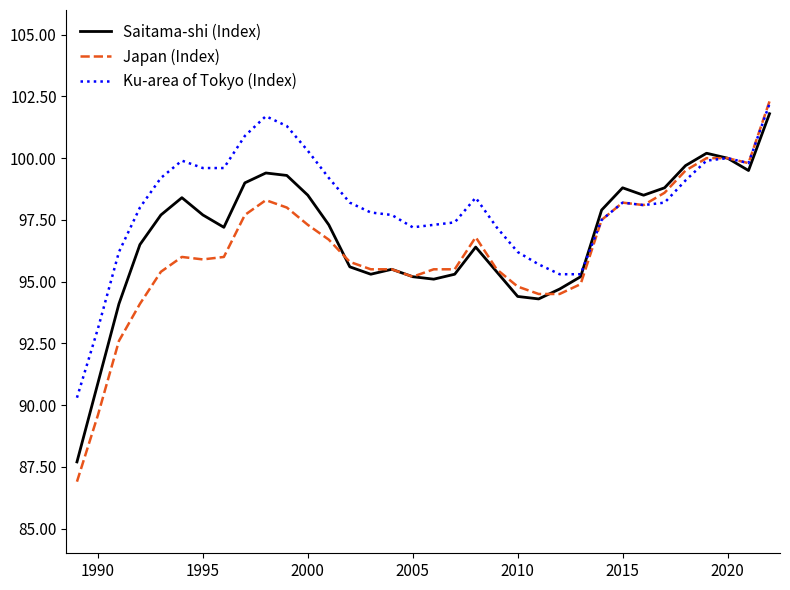

Which series has the largest range (max minus min)?

Japan (Index)